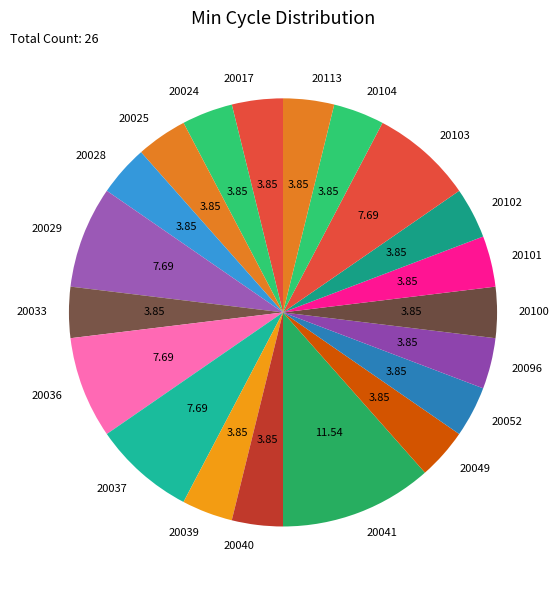

Count the number of slices in the pie.

20